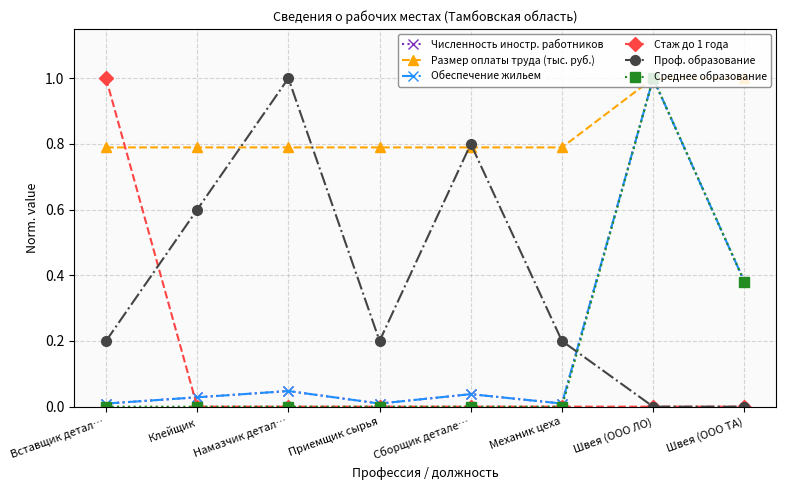

Does the chart have visible grid lines?

Yes